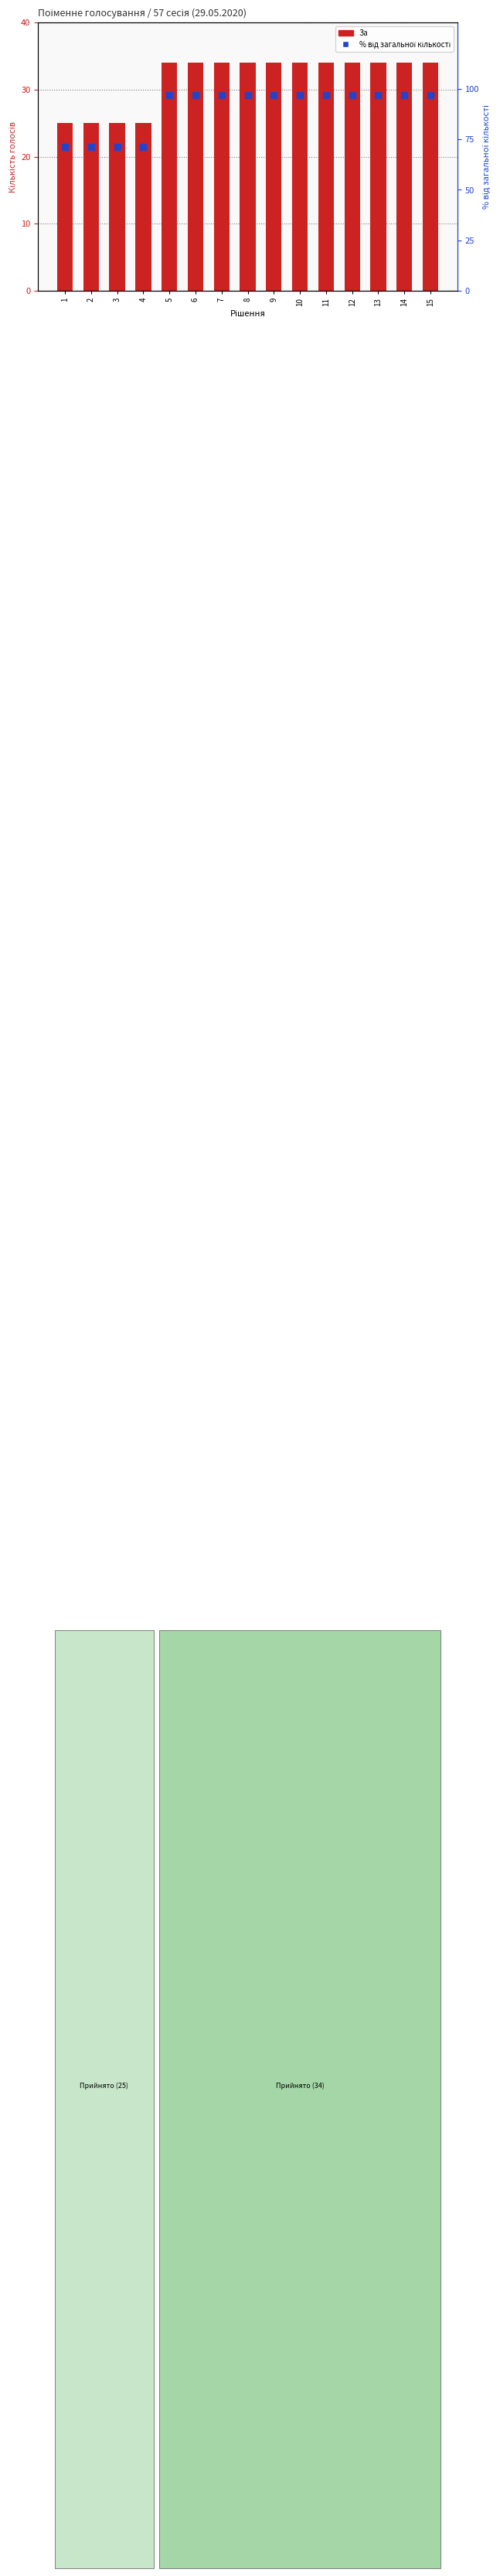

Which series has the largest Y range (max minus min)?

% від загальної кількості